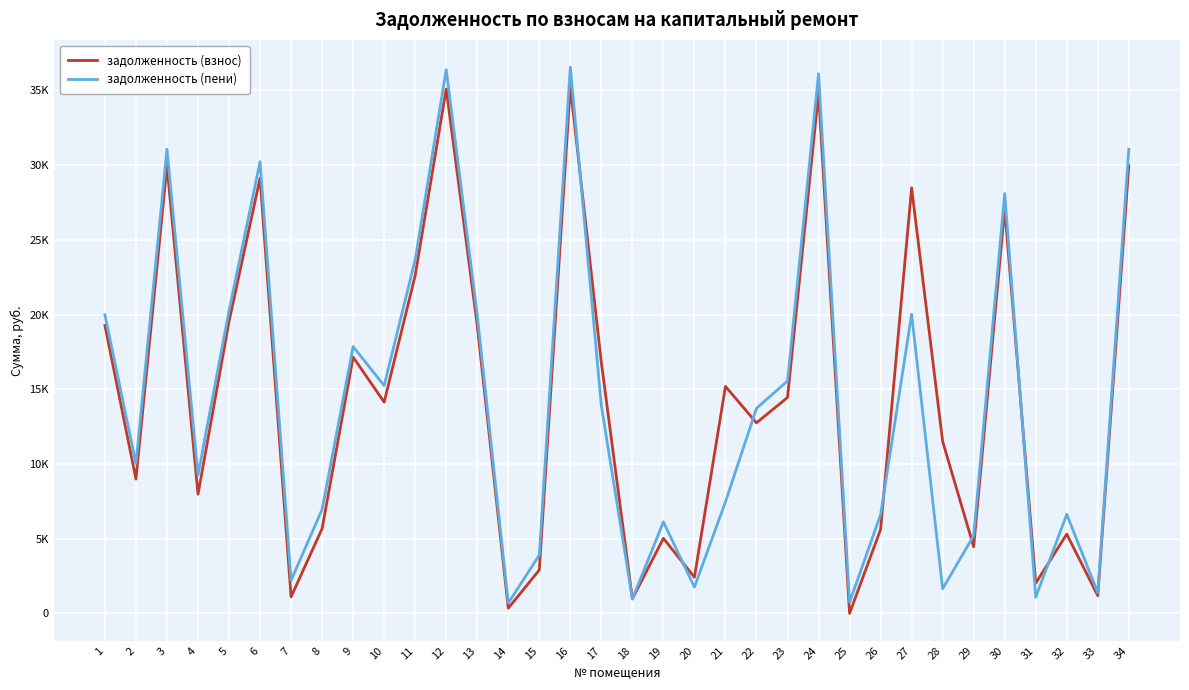

The value of задолженность (взнос) at 24 is 34833.3. True or false?

True